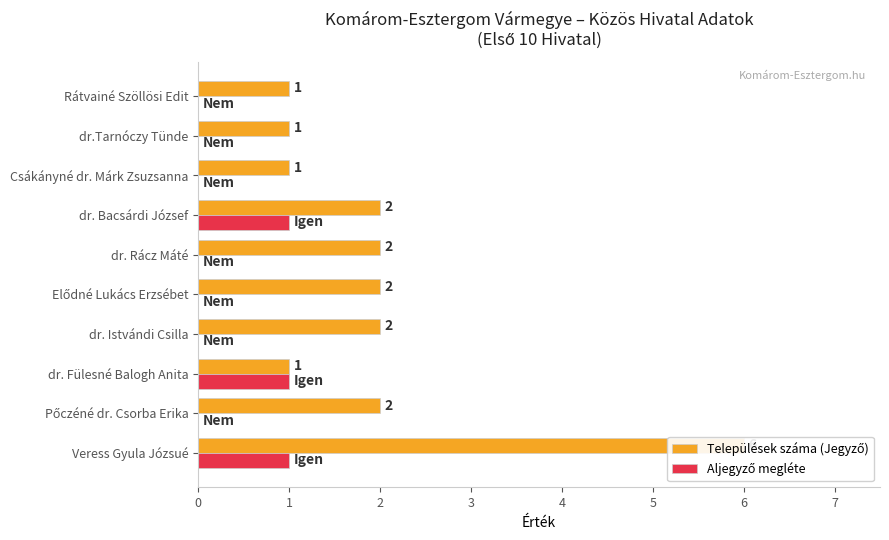

Rank the series by their maximum value, from lowest to highest.

Aljegyző megléte, Települések száma (Jegyző)